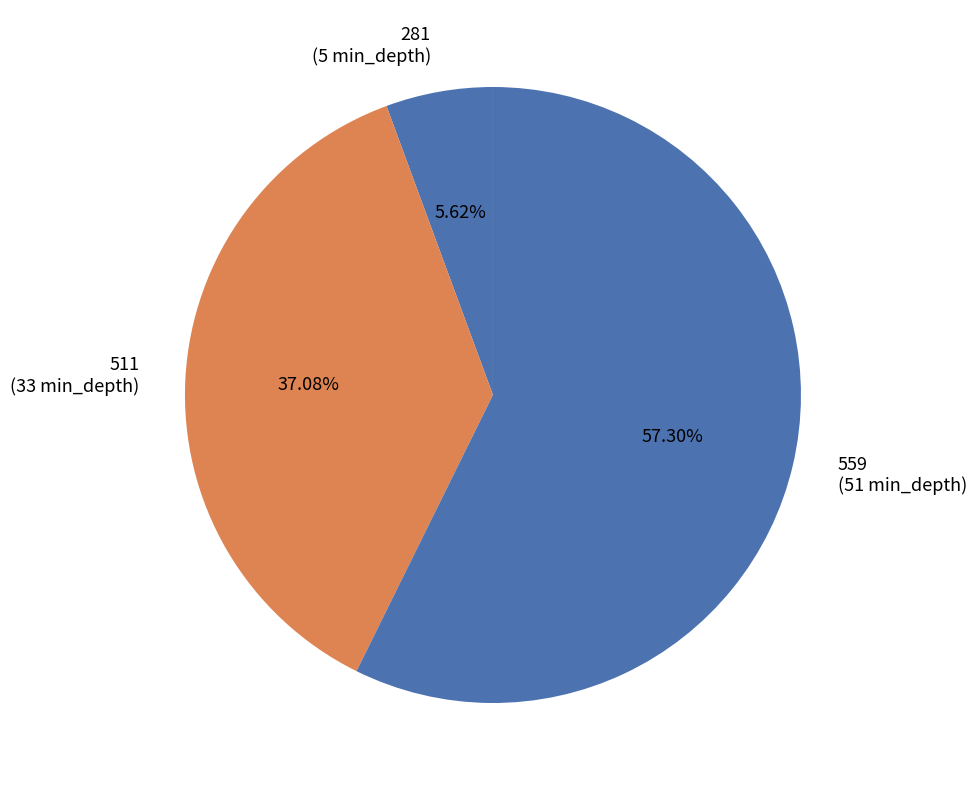

To the nearest percent, what is the combined percentage of 281 and 511?

43%